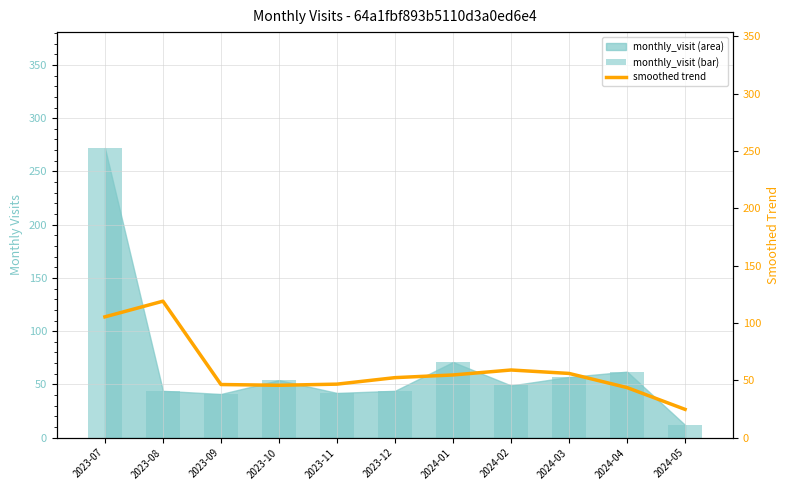

At which category is the sum across all series the highest?

2023-07